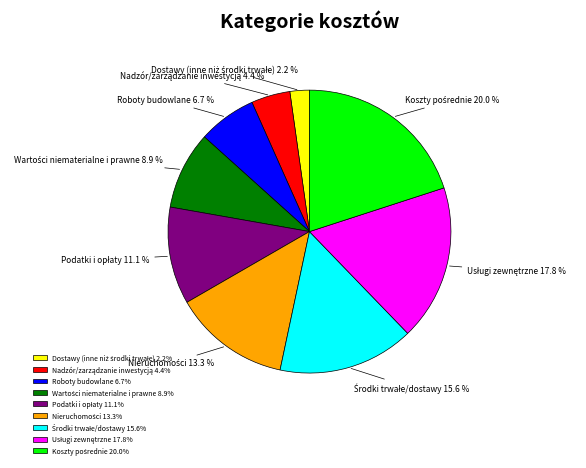

Is there any slice that represents more than half of the pie?

No